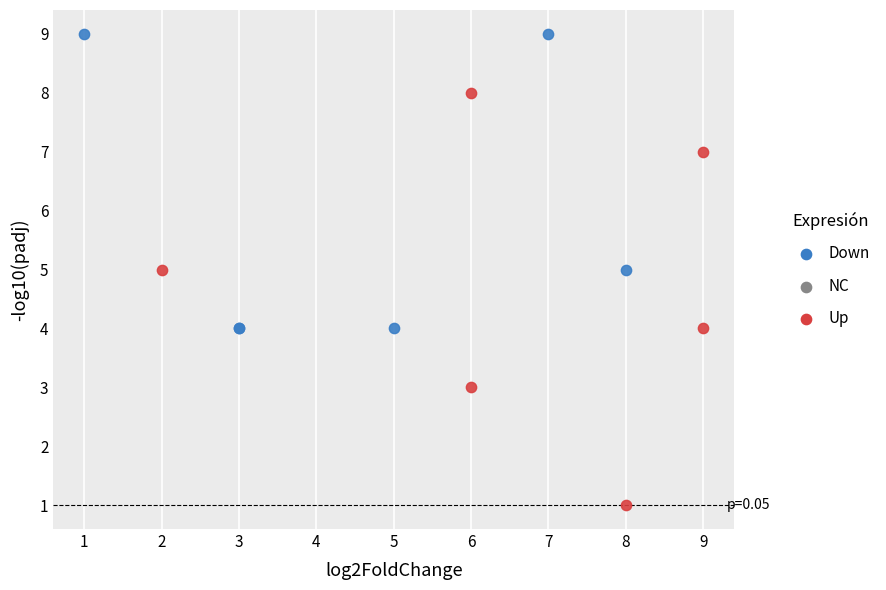

Which series reaches the minimum Y coordinate?

Up